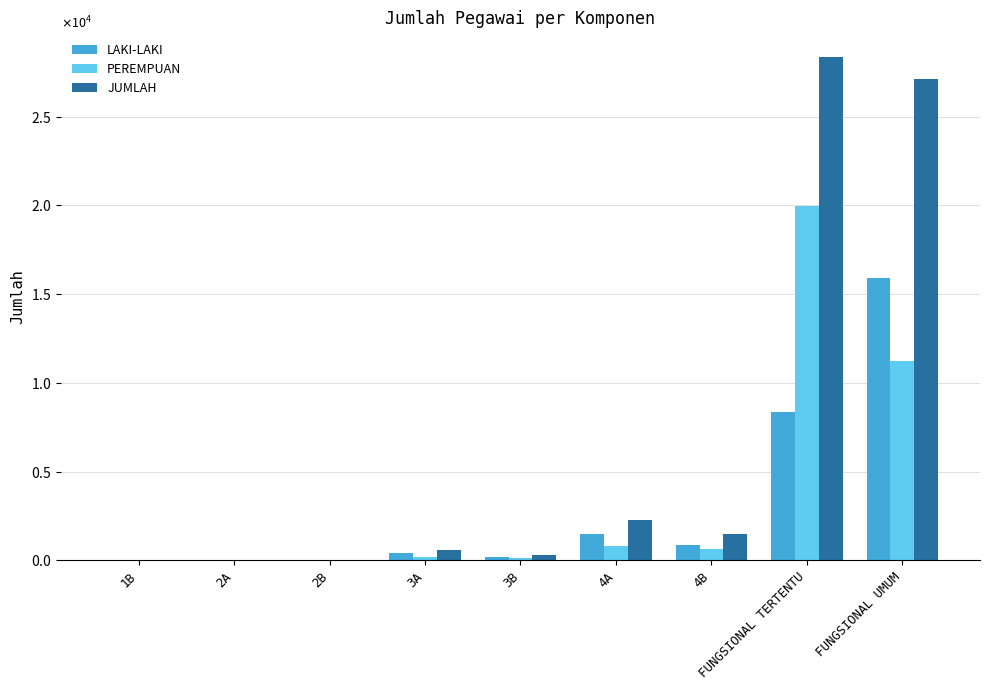

At which label does PEREMPUAN first exceed 165?

4A